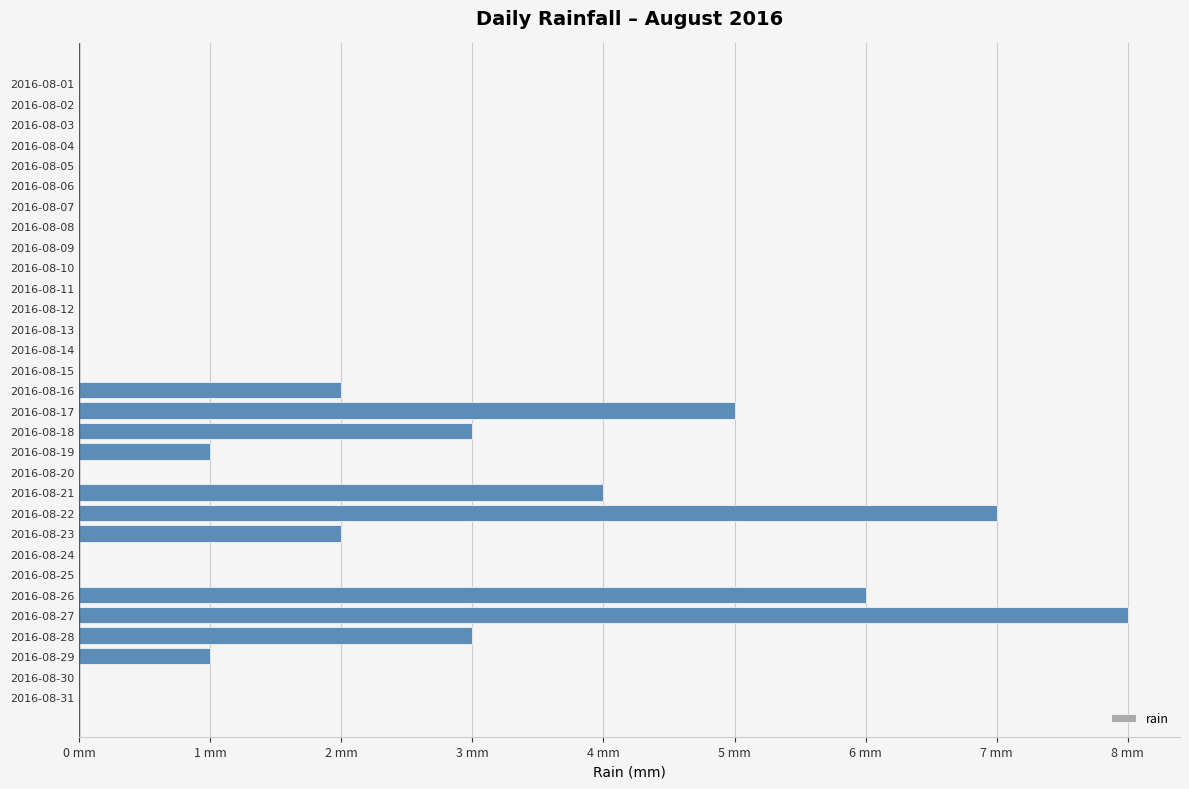

What is the difference between the maximum and second lowest values?

8